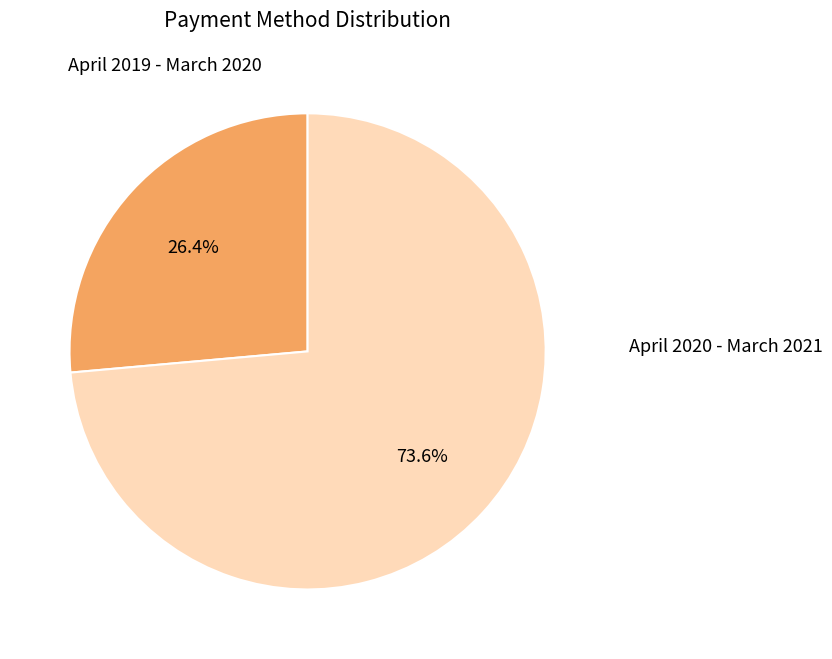

How many slices are in this pie chart?

2